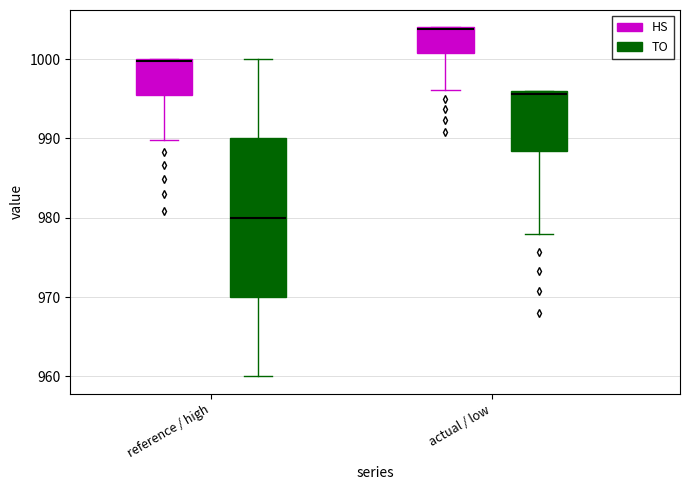

Reading left to right, transcribe this box plot: for each box, give where its median line is, the range the box spans, and where its two whiskers end, as read against the y-axis. The values are not printed on the chart, so give them approximately, as read against the axis.

reference / high (HS): median 1000, box 995 to 1000, whiskers 990 to 1000
reference / high (TO): median 980, box 970 to 990, whiskers 960 to 1000
actual / low (HS): median 1004, box 1001 to 1004, whiskers 996 to 1004
actual / low (TO): median 996 (just below the box's upper edge), box 988 to 996, whiskers 978 to 996